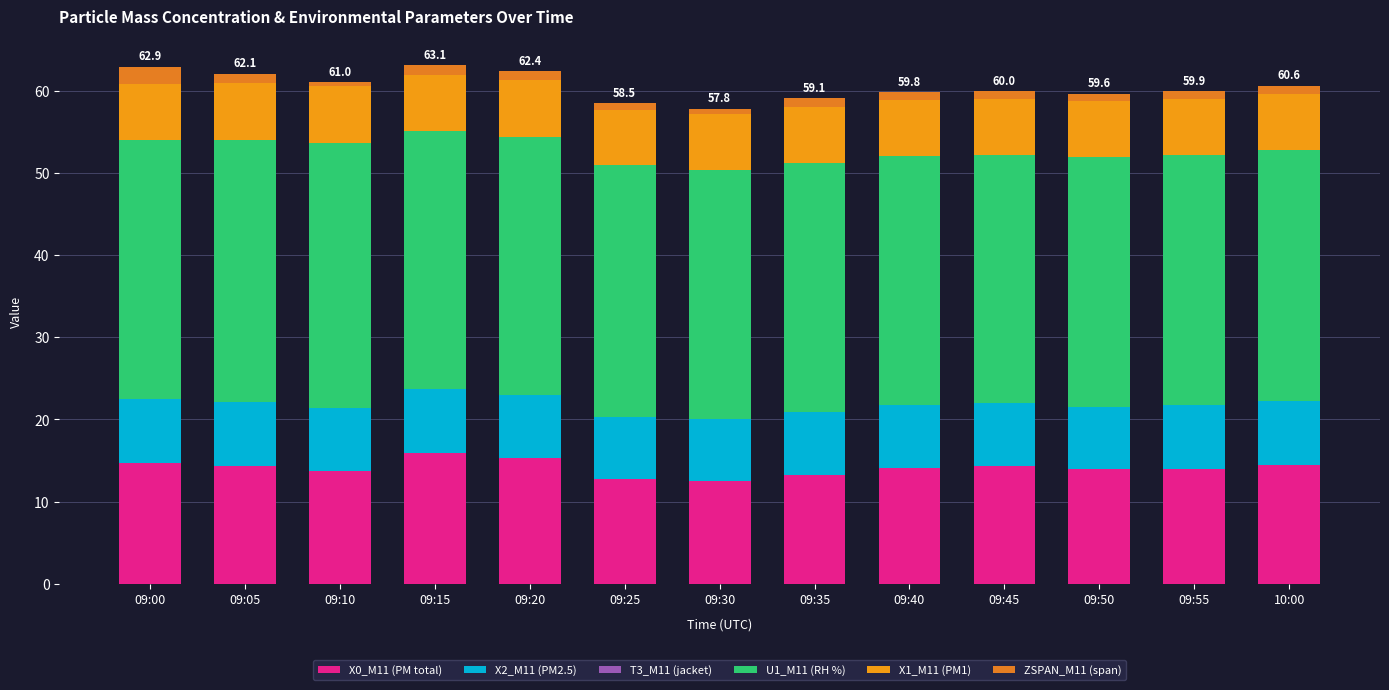

At how many categories does at least one series exceed 9?

13